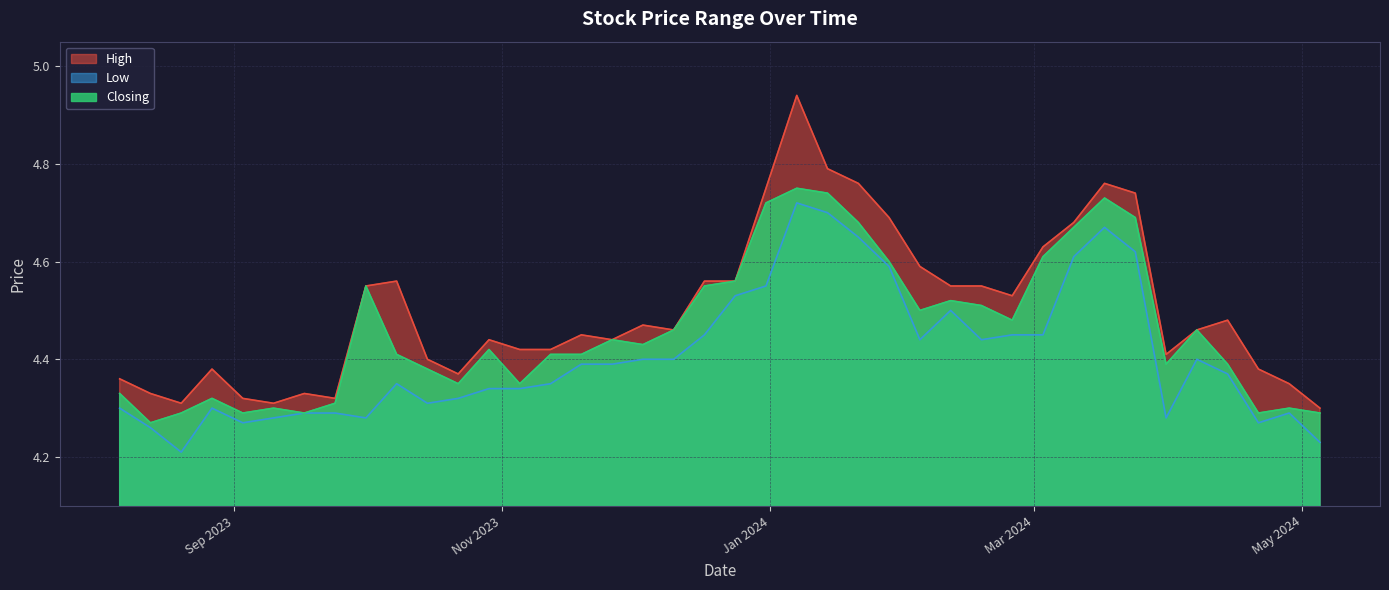

Rank the series by their average value, from highest to lowest.

High, Closing, Low